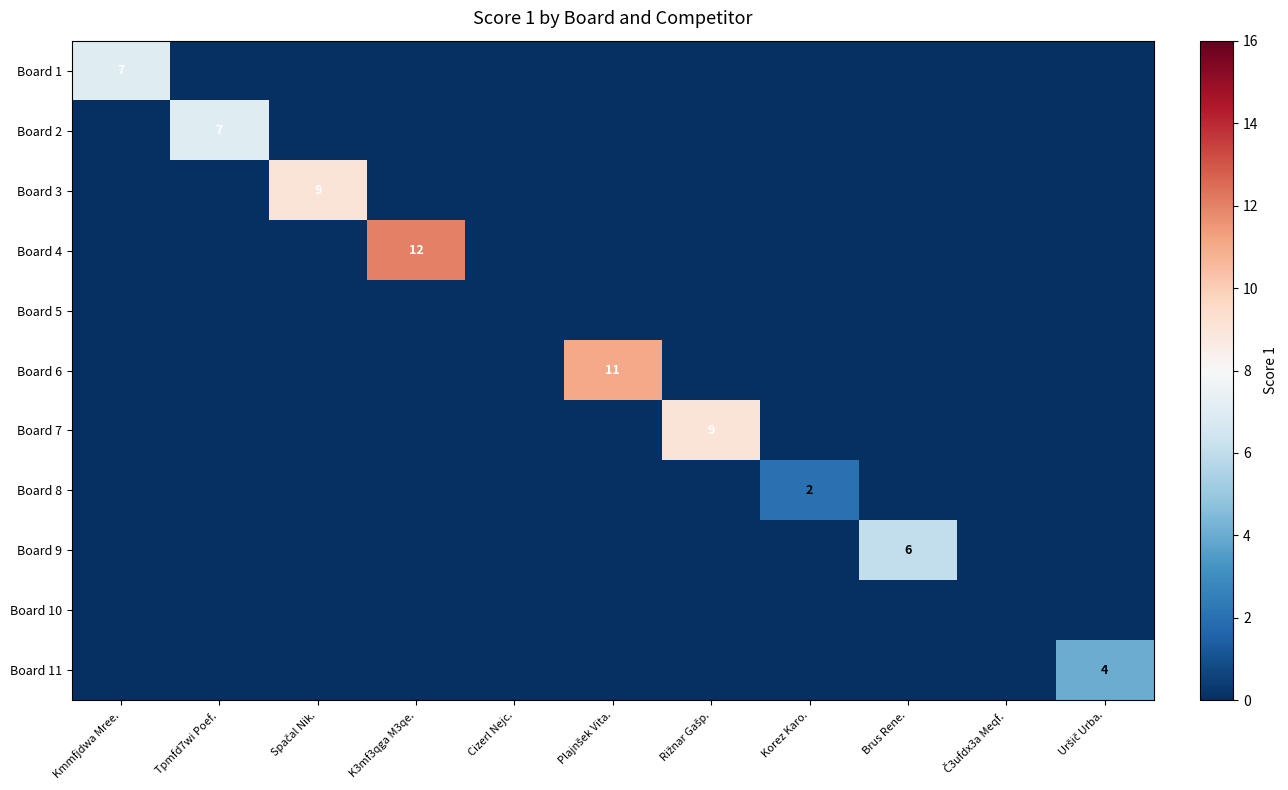

Which series changed the most between Č3ufdx3a Meqf. and Uršič Urba.?

Board 11